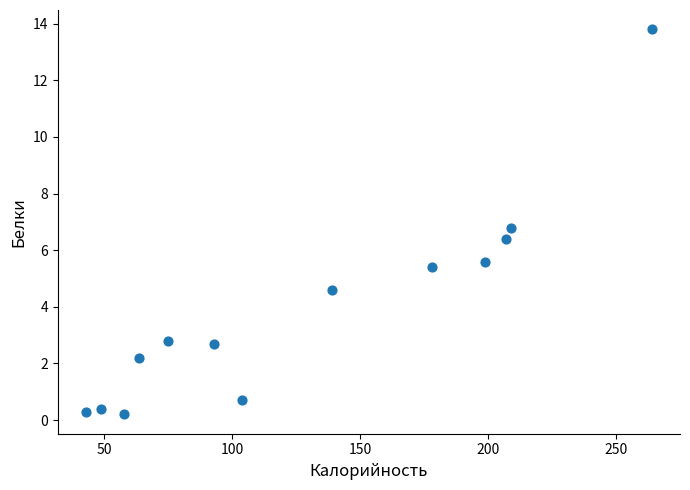

What Y value in the scatter plot is closest to 7?

6.8